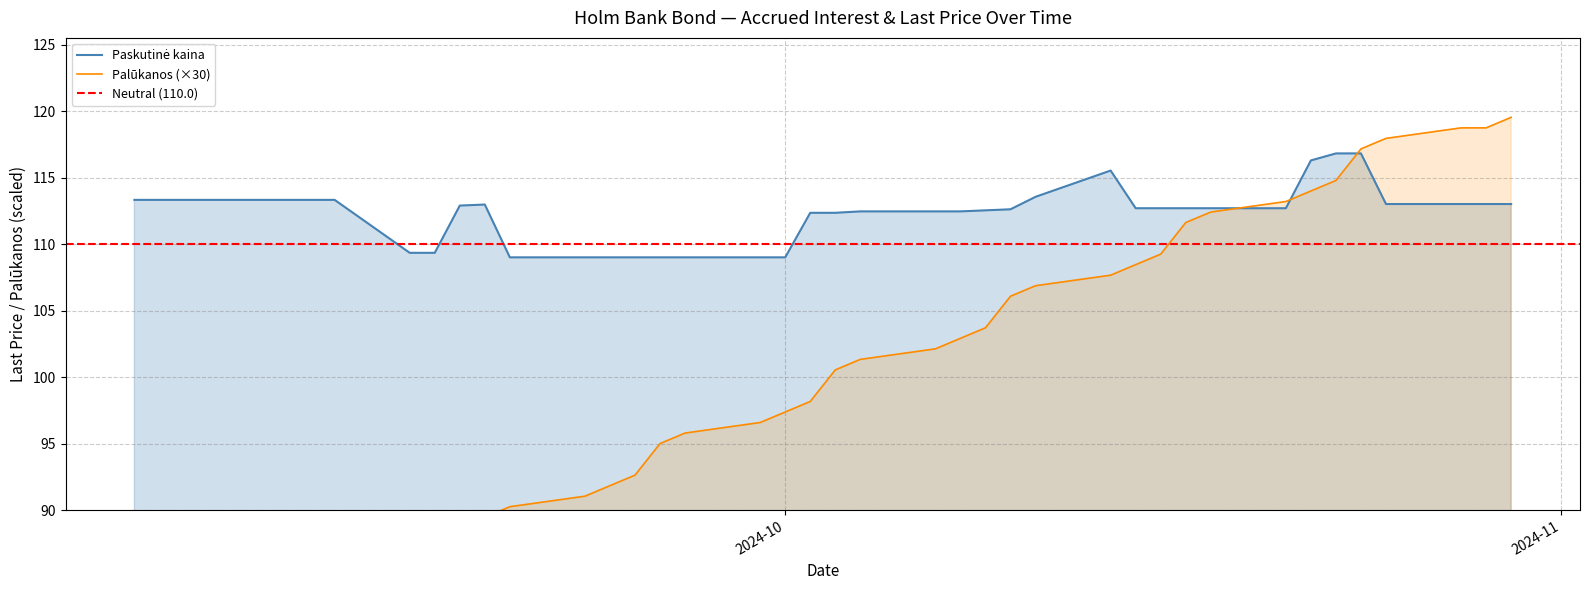

Reading left to right, what are all the values shown in this chart?

78.4	79.2	80.0	80.8	81.5	83.9	84.7	85.5	86.3	87.1	89.5	90.2	91.0	91.8	92.6	95.0	95.8	96.6	97.4	98.2	100.5	101.3	102.1	102.9	103.7	106.1	106.9	107.7	108.5	109.3	111.6	112.4	113.2	114.0	114.8	117.2	118.0	118.7	118.7	119.5